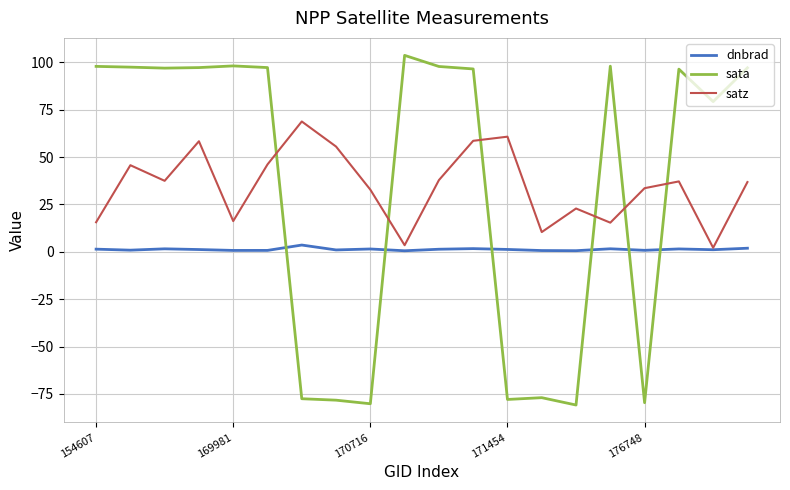

After their last crossing, which series has the higher values: sata or dnbrad?

sata